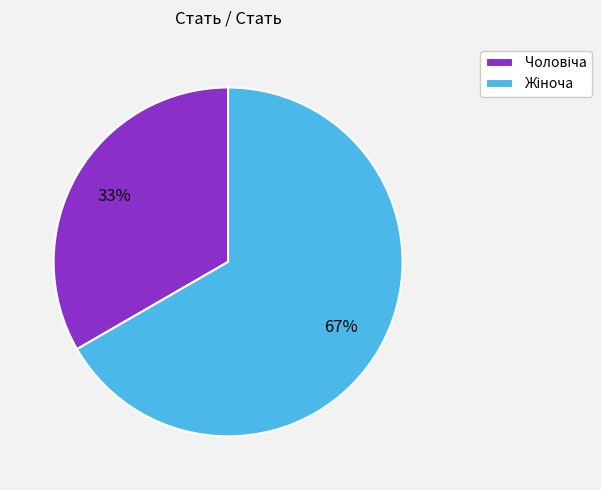

To the nearest percent, what is the average slice percentage?

50%